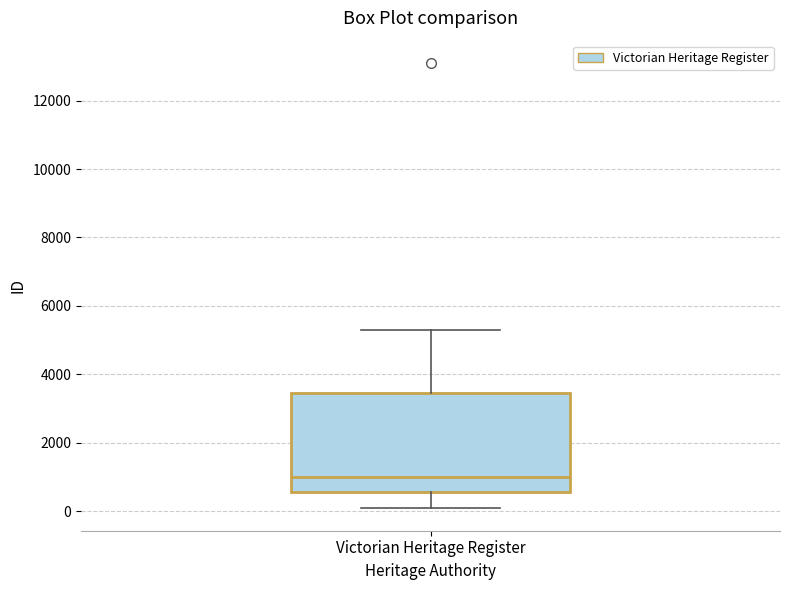

Transcribe this box plot: give where the median line is, the range the box spans, and where the two whiskers end, as read against the y-axis. The values are not printed on the chart, so give them approximately, as read against the axis.

median 1000, box 600 to 3400, whiskers 0 to 5200